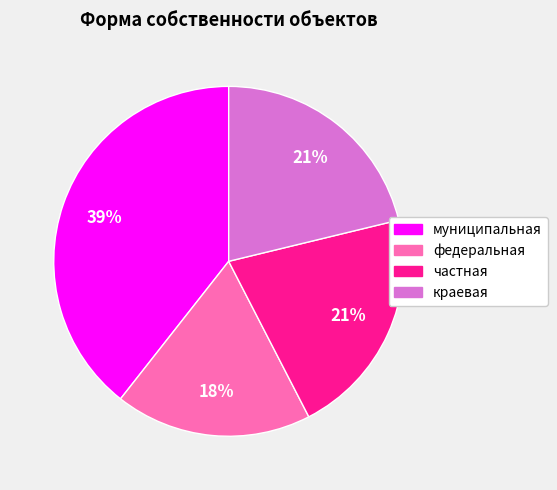

Do муниципальная and частная together represent more than half of the pie?

Yes